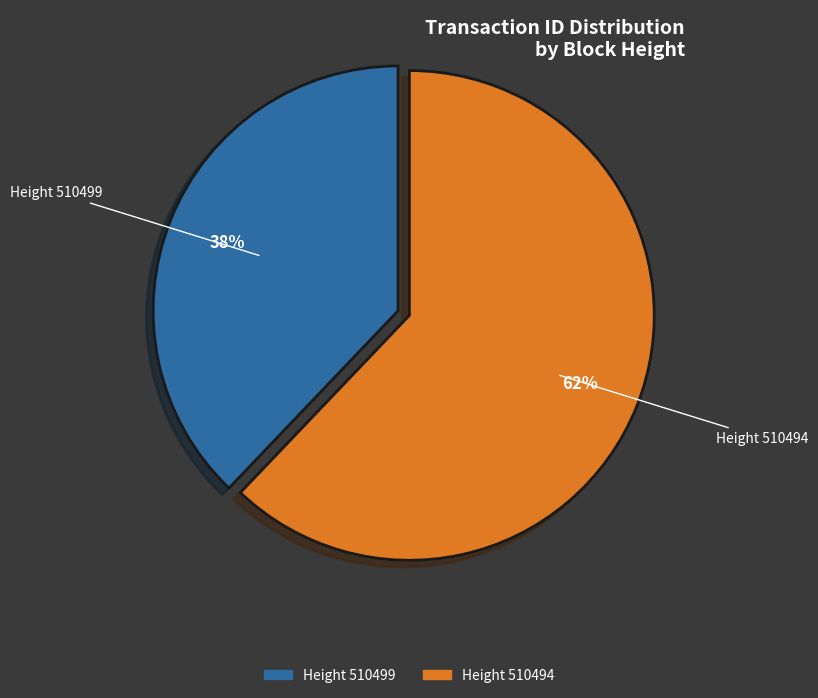

Does any single category account for the majority?

Yes